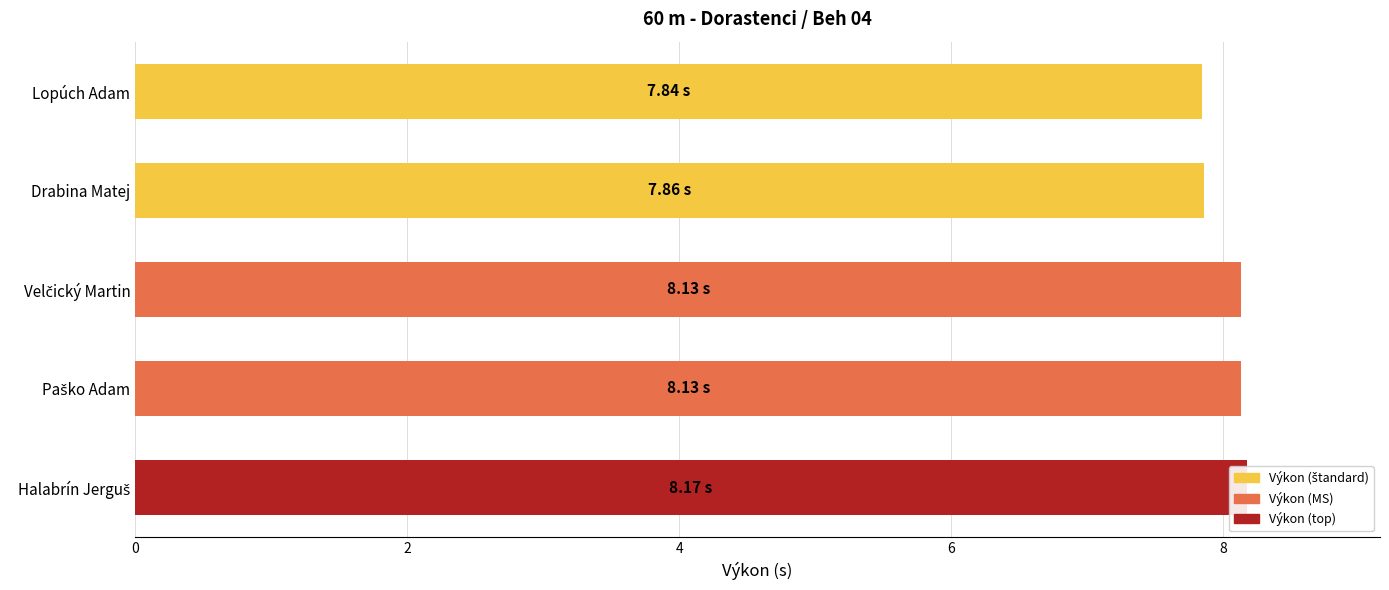

How many bars are there in total?

5